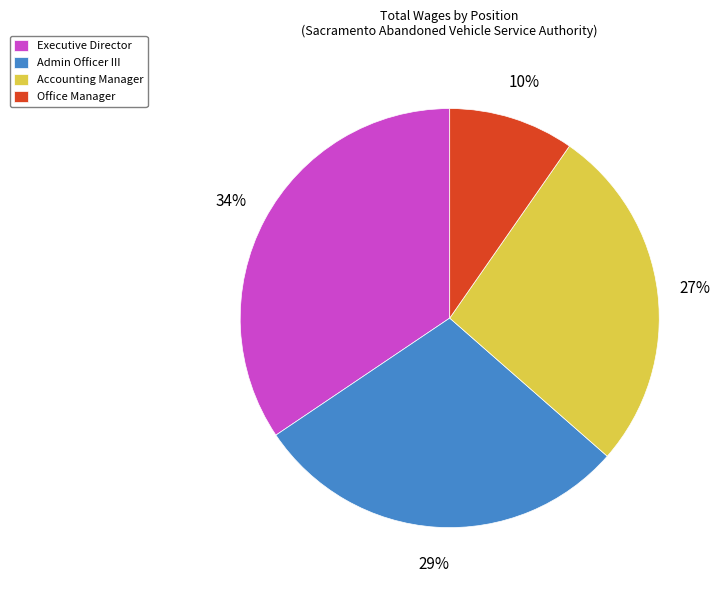

Rank the categories by value from highest to lowest.

Executive Director, Admin Officer III, Accounting Manager, Office Manager